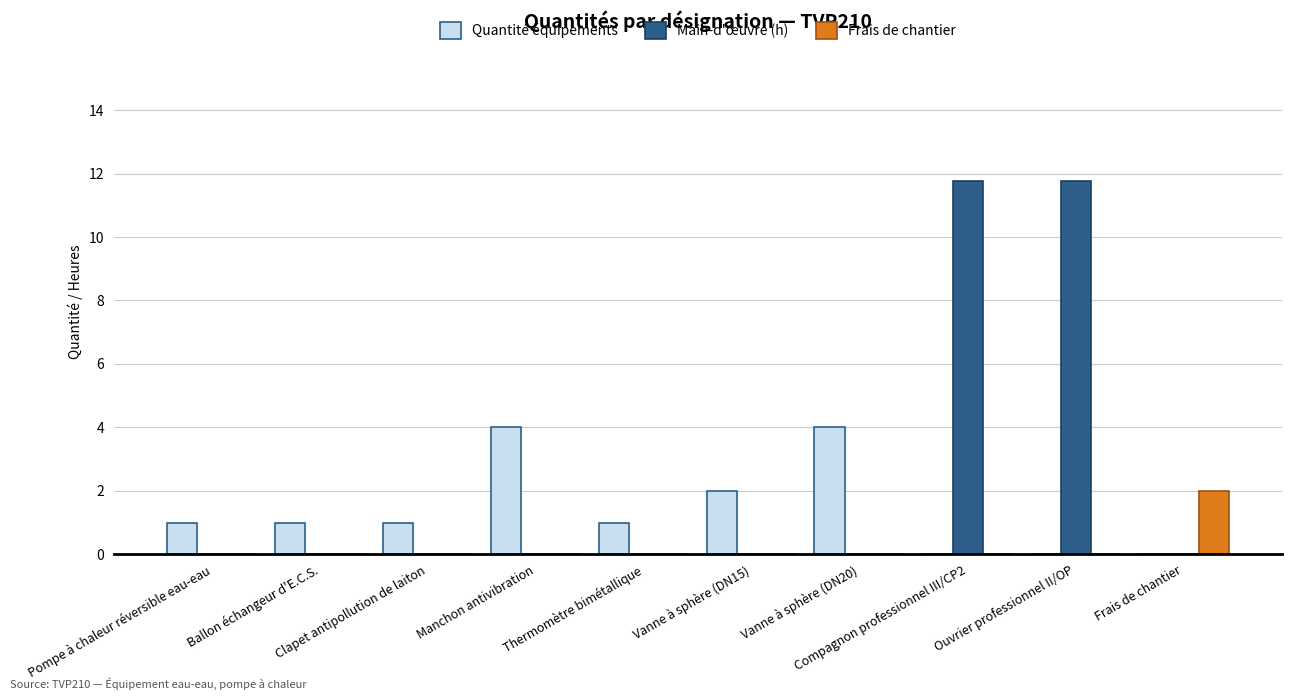

Which series has the widest spread of values?

Main-d'œuvre (h)